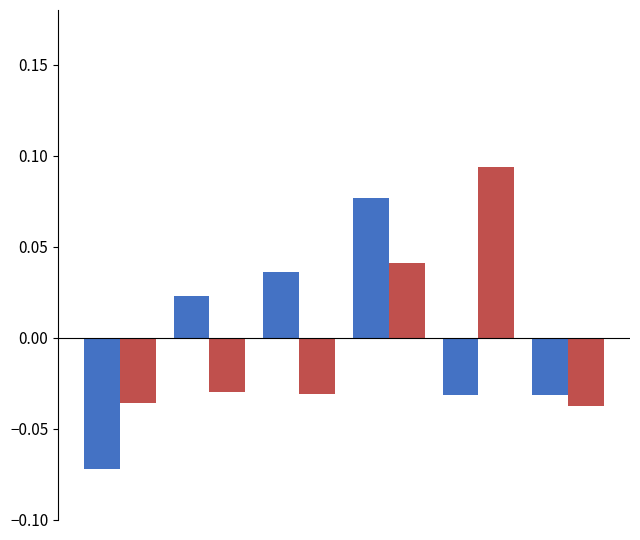

How many bars are there in total?

12